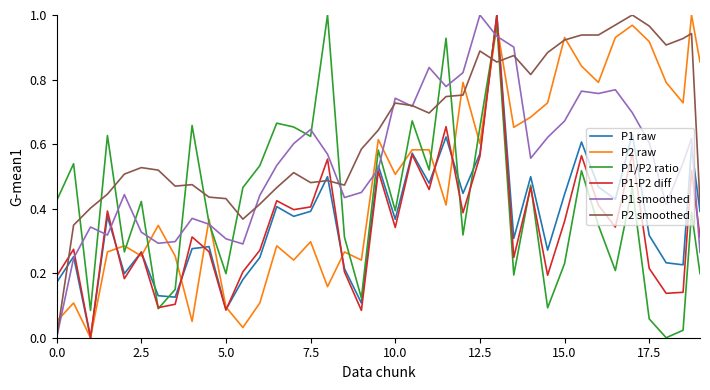

Which series has the largest total across all categories?

P2 smoothed